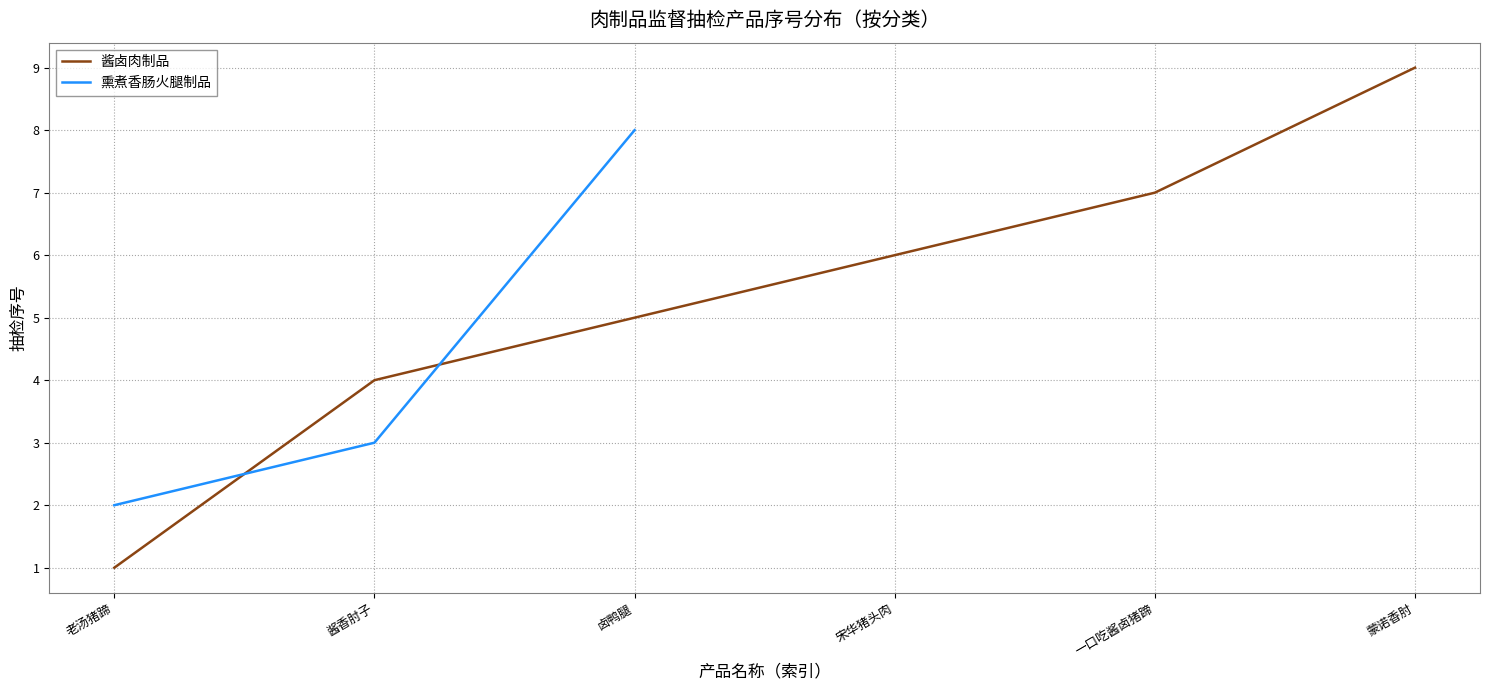

True or false: 酱卤肉制品 has a value of 1 at 老汤猪蹄.

True